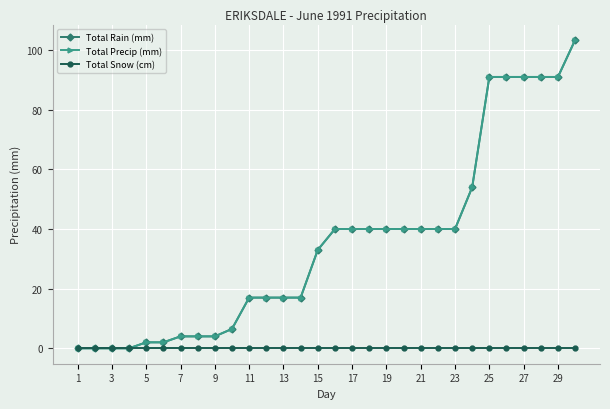

True or false: Total Rain (mm) and Total Snow (cm) intersect in this chart.

False